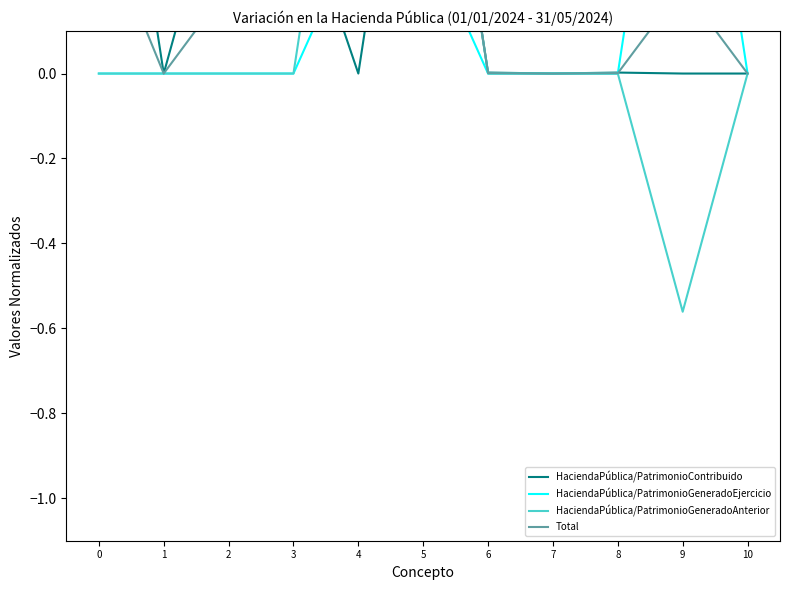

How many lines are shown in the chart?

4